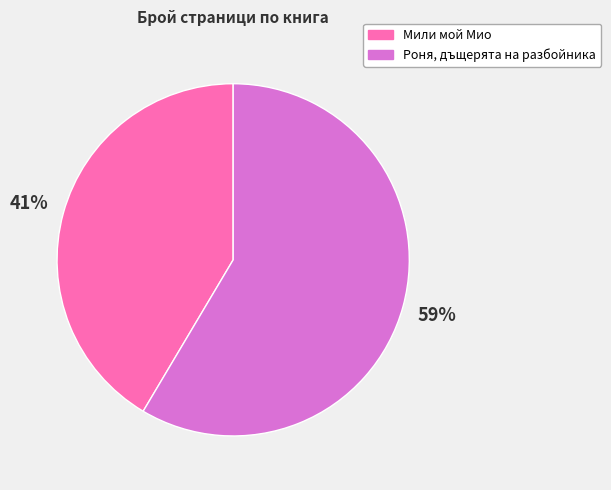

How many slices are in this pie chart?

2